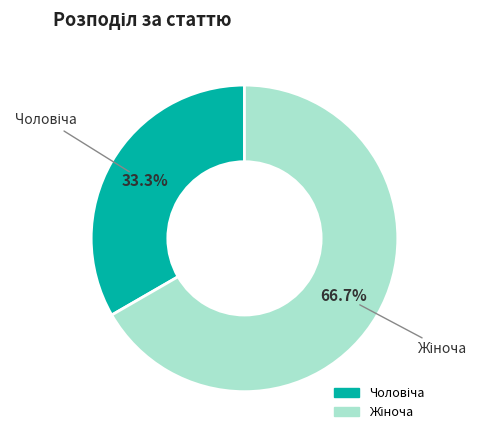

Is there any slice that represents more than half of the pie?

Yes